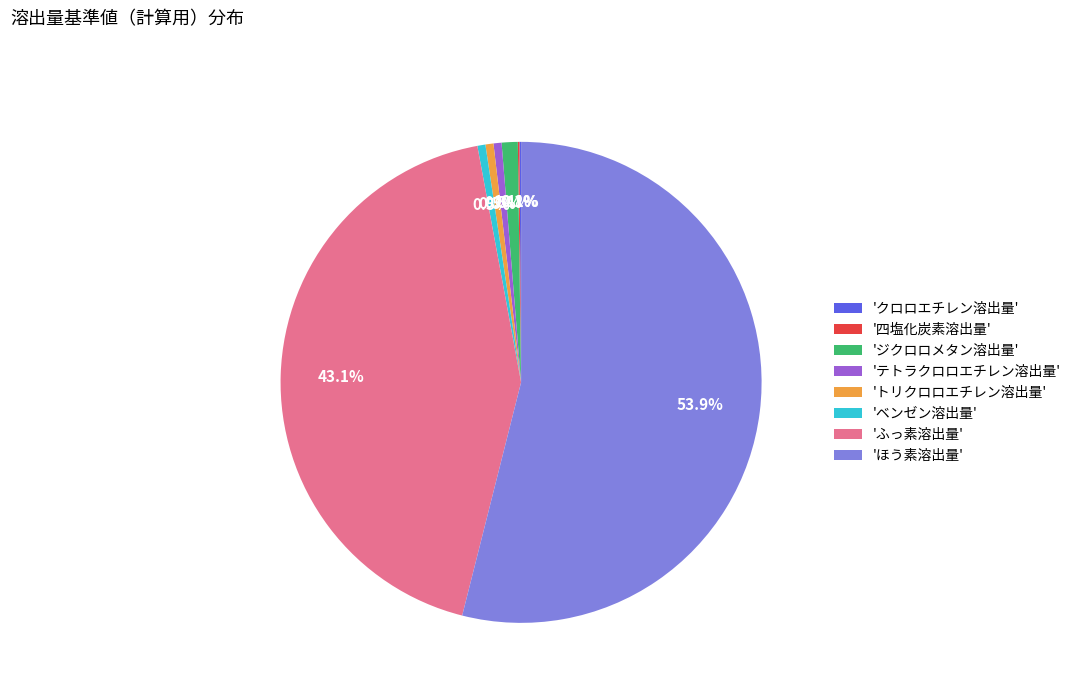

Which category accounts for the majority?

'ほう素溶出量'